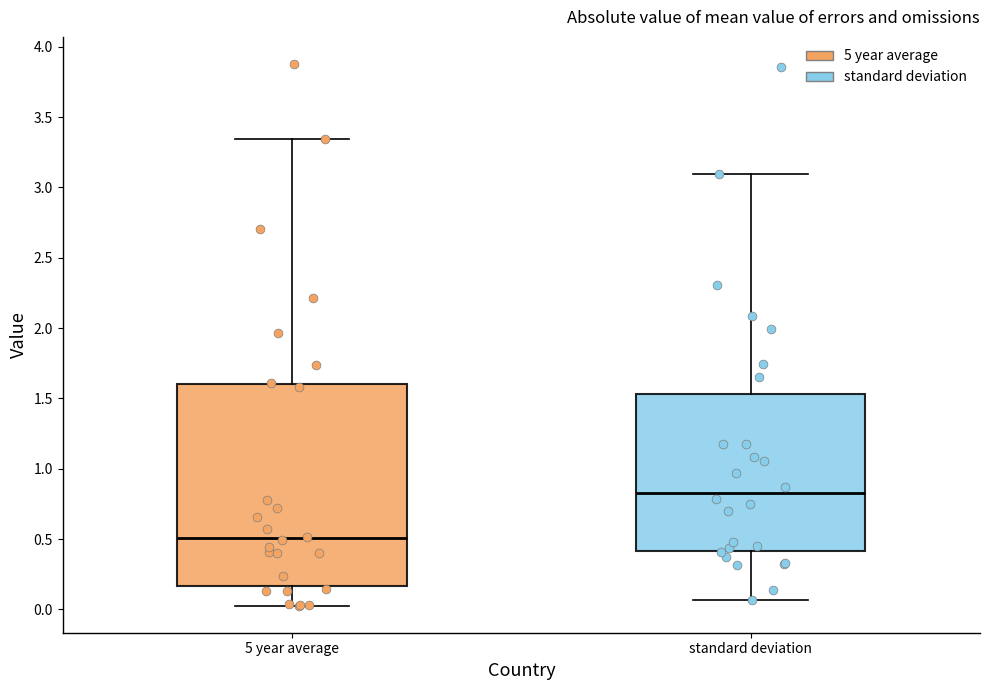

Which box's median line is the lowest?

5 year average